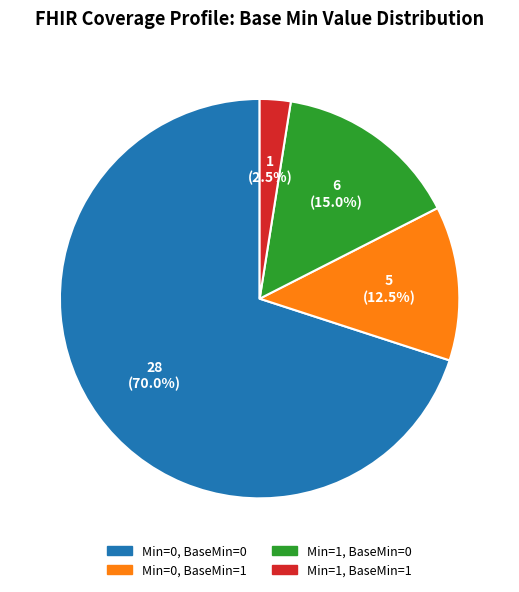

Does any single category account for the majority?

Yes